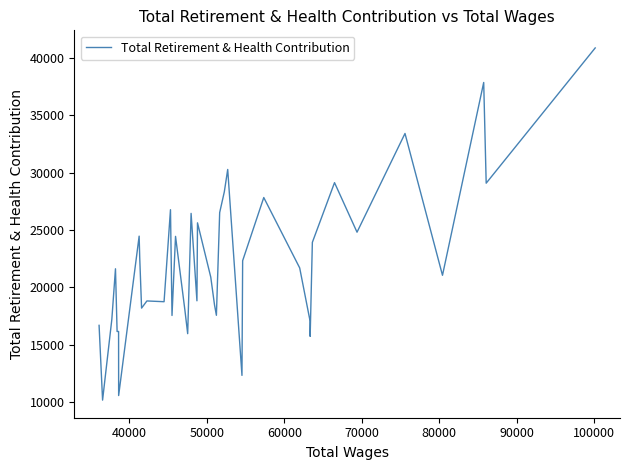

What is the maximum value shown in the chart?

40865